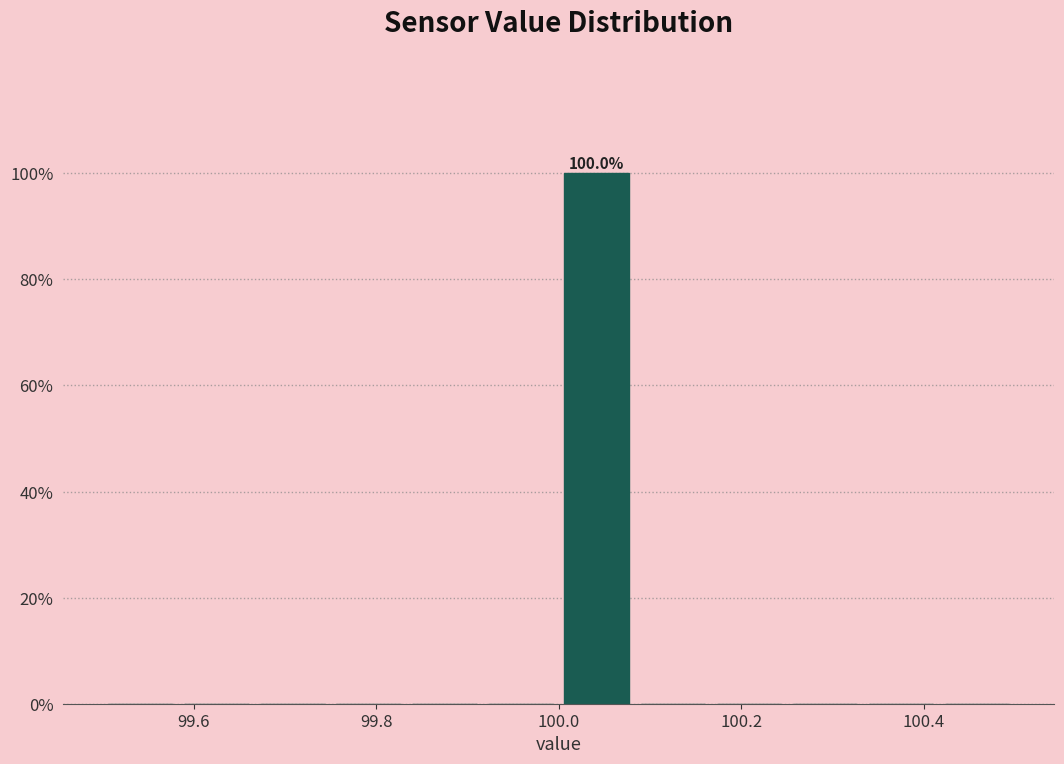

Which range on the x-axis has the tallest bar?

100.00 to 100.08